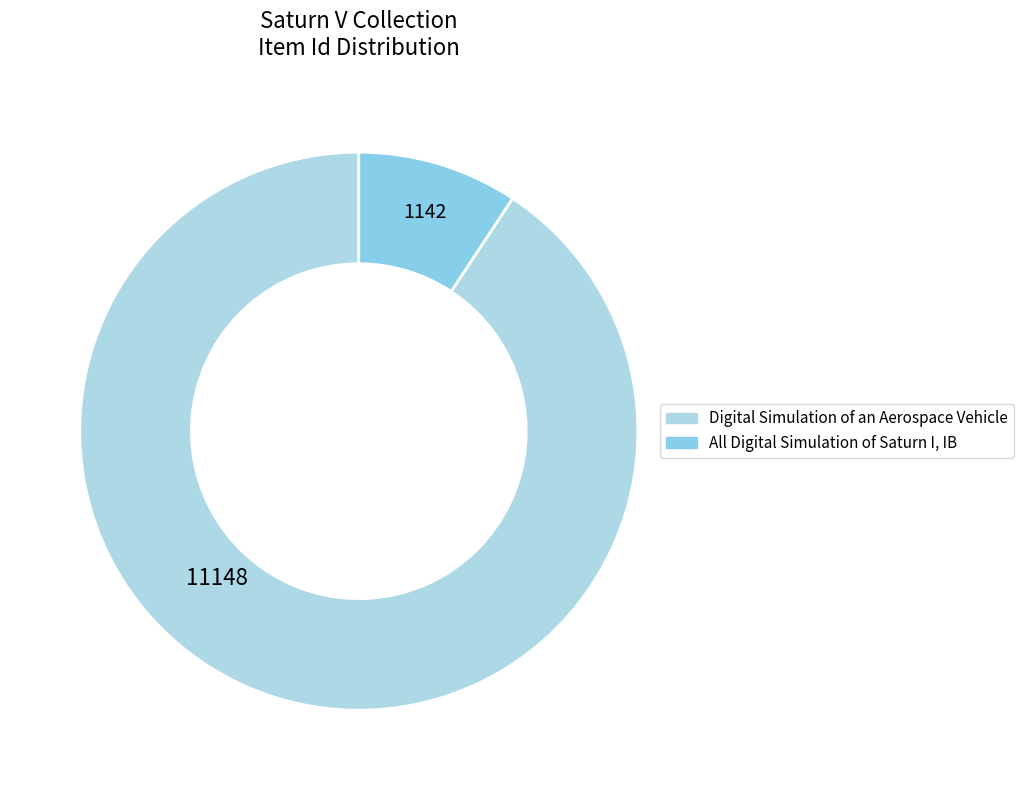

Is there any slice that represents more than half of the pie?

Yes